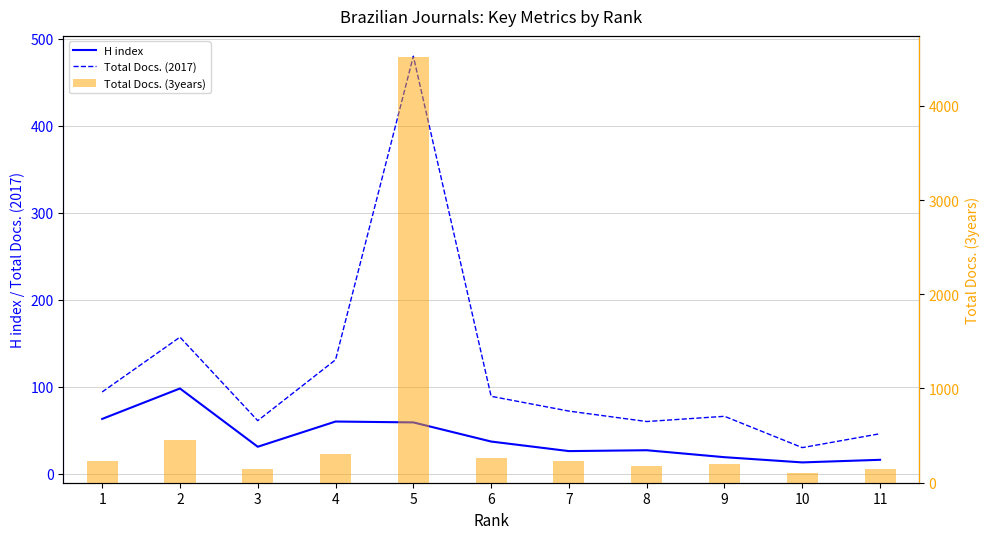

At how many categories does at least one series exceed 610?

1